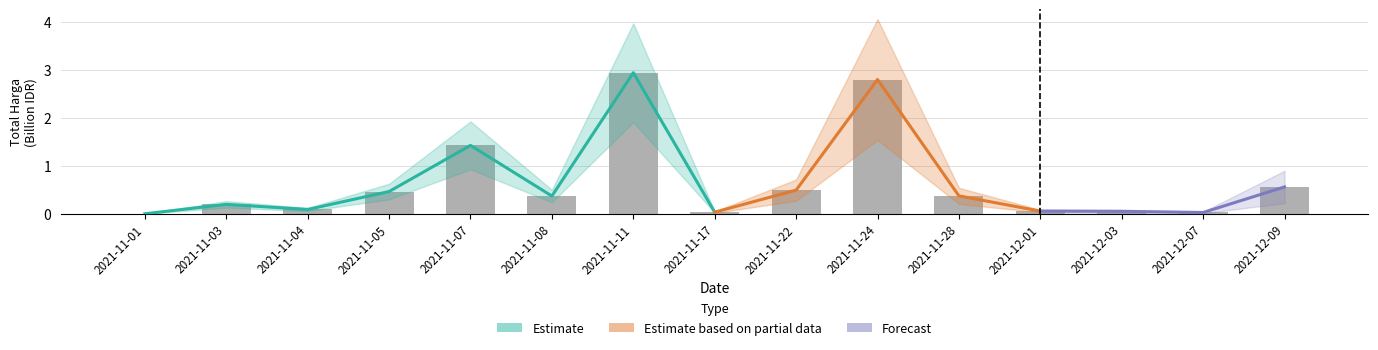

What is the average value?

0.7